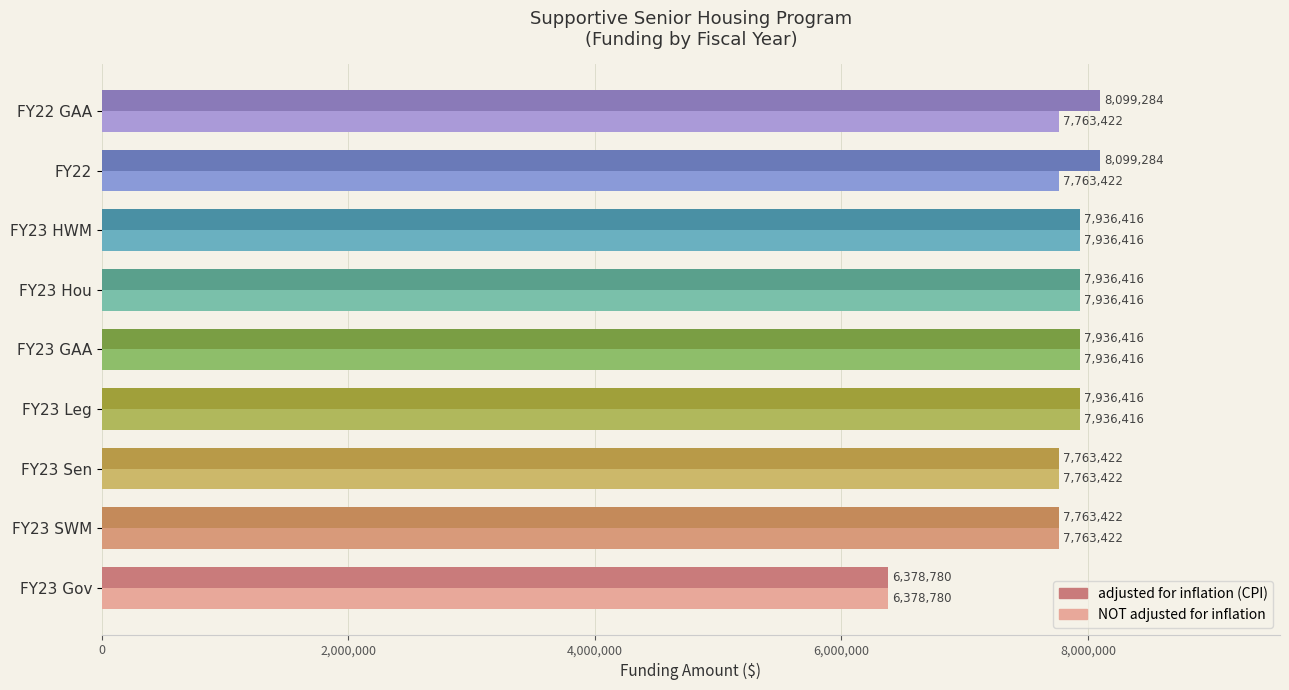

At how many categories does at least one series exceed 7469456?

8